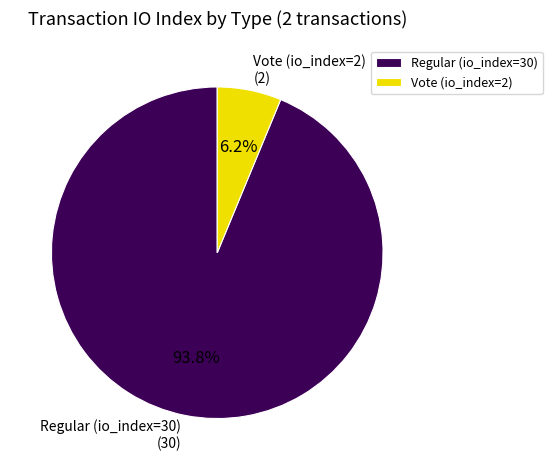

What is the largest slice in the pie chart?

Regular (io_index=30)